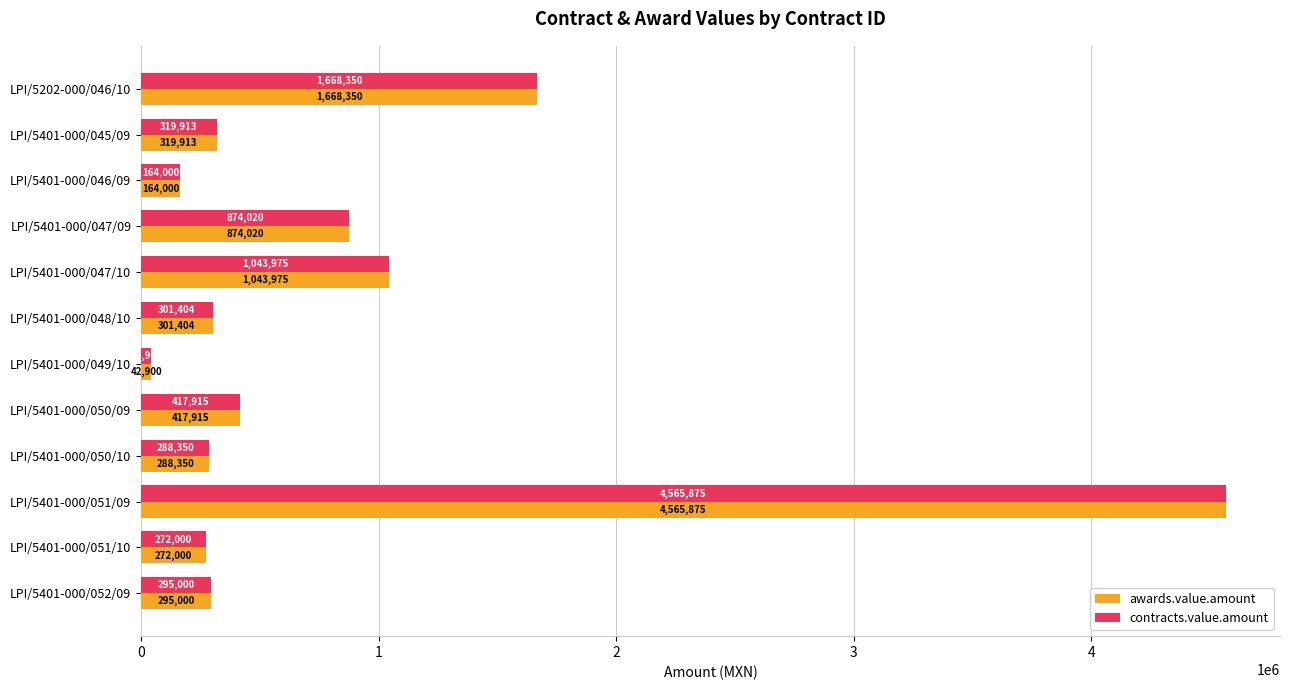

Is the value of awards.value.amount at LPI/5401-000/047/09 greater than the value of contracts.value.amount at LPI/5401-000/047/10?

No